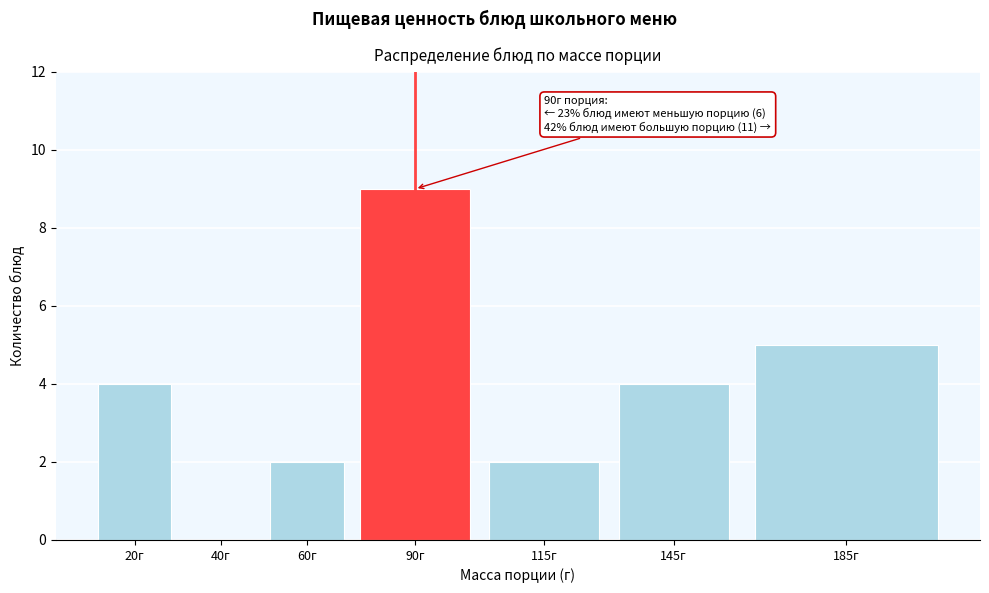

Reading right to left, what are all the values shown in this chart?

185г=5	145г=4	115г=2	90г=9	60г=2	40г=0	20г=4